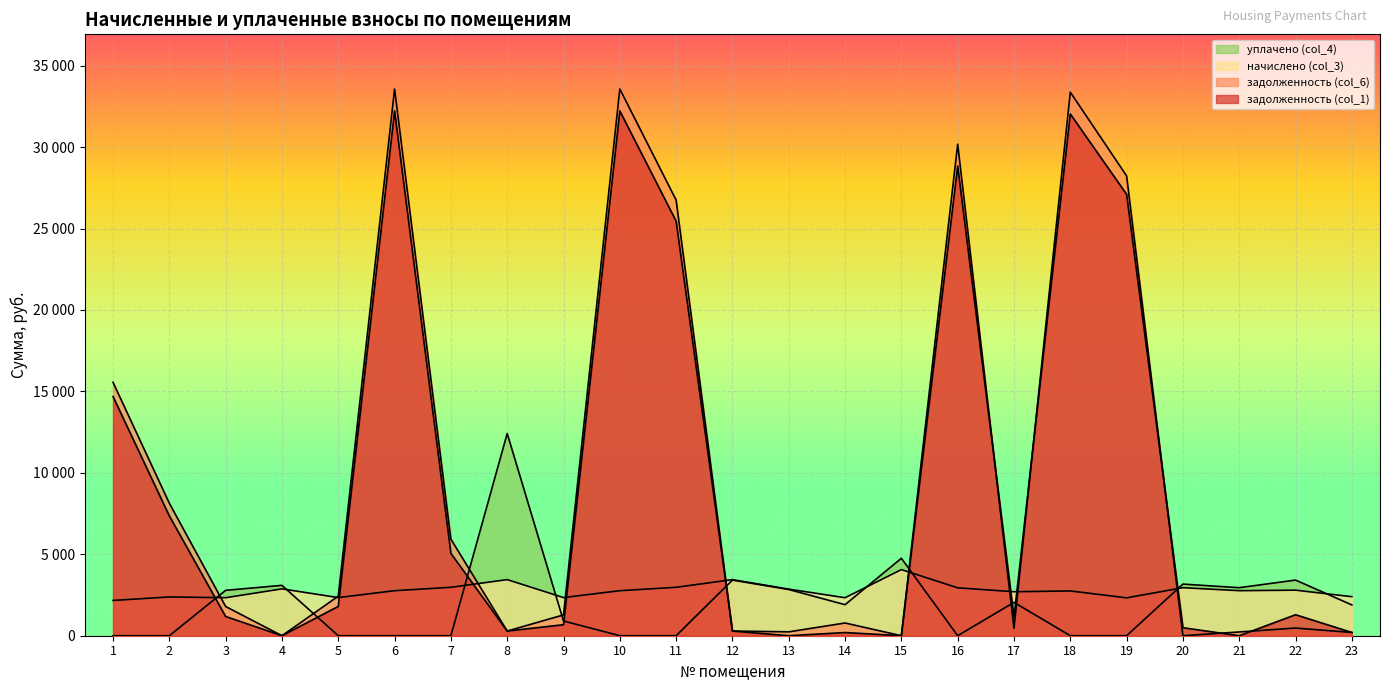

What is the approximate value of начислено (col_3) at 20?

2949.0